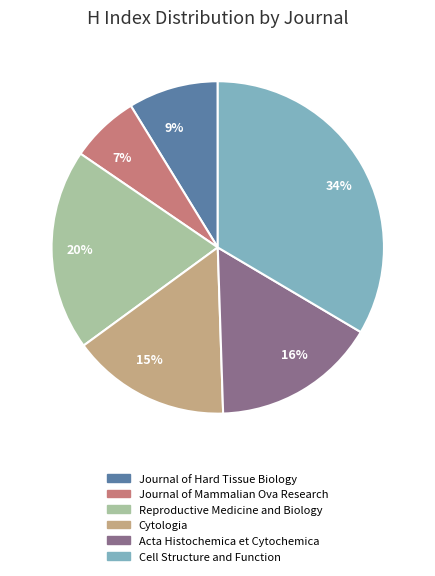

Do 15% and 20% together represent more than half of the pie?

No